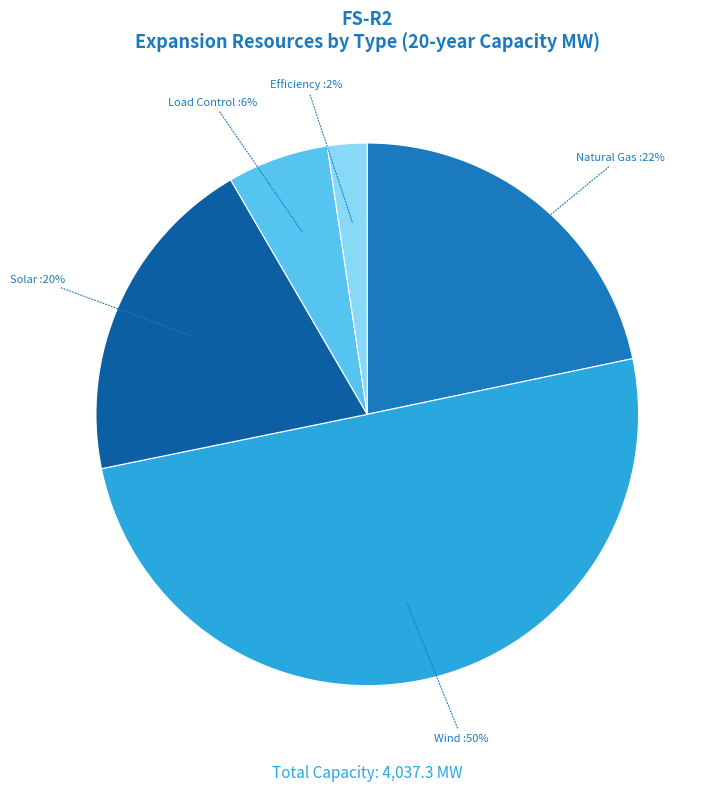

To the nearest percent, what is the average slice percentage?

20%